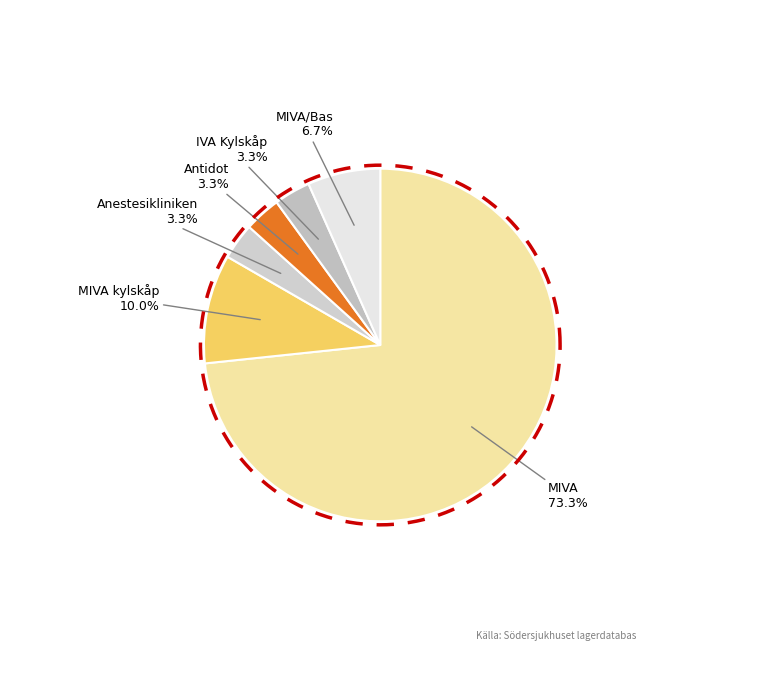

The MIVA kylskåp slice represents 1% of the pie. True or false?

False